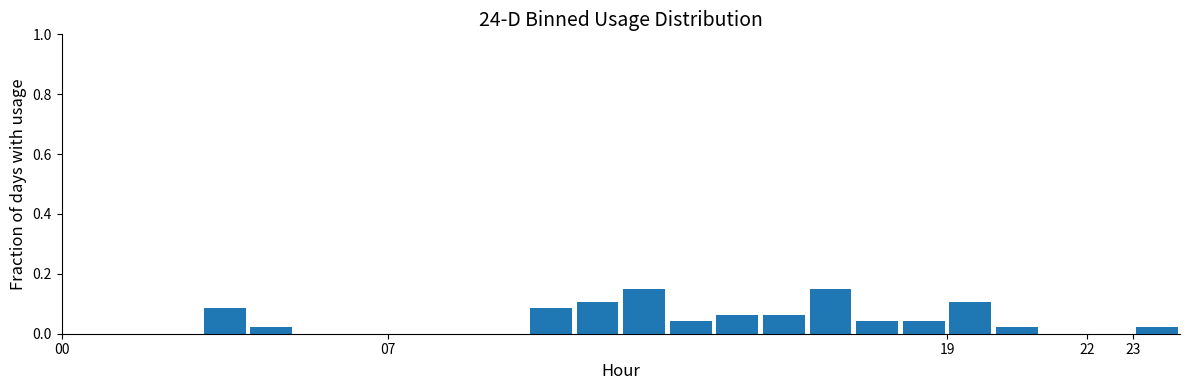

Reading left to right, list every bar in this chart as the range it spans on the x-axis followed by its height. The values are not printed on the chart, so give them approximately, as read against the axis.

0 to 1: 0
1 to 2: 0
2 to 3: 0
3 to 4: 0.08
4 to 5: 0.02
5 to 6: 0
6 to 7: 0
7 to 8: 0
8 to 9: 0
9 to 10: 0
10 to 11: 0.08
11 to 12: 0.10
12 to 13: 0.14
13 to 14: 0.04
14 to 15: 0.06
15 to 16: 0.06
16 to 17: 0.14
17 to 18: 0.04
18 to 19: 0.04
19 to 20: 0.10
20 to 21: 0.02
21 to 22: 0
22 to 23: 0
23 to 24: 0.02